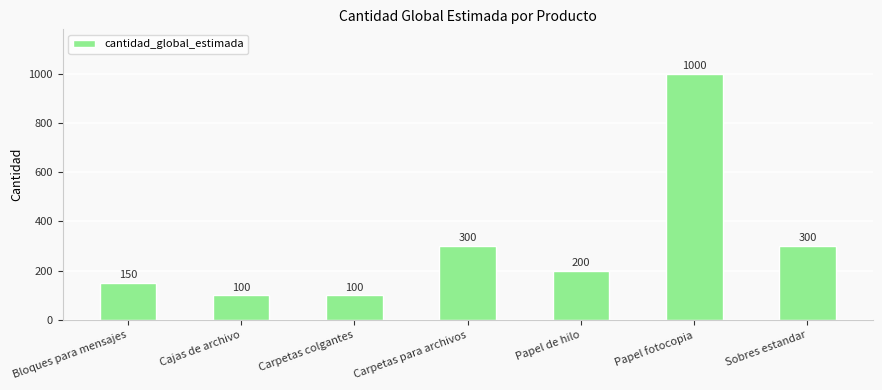

What is the ratio of the value at Papel fotocopia to the value at Bloques para mensajes?

6.7